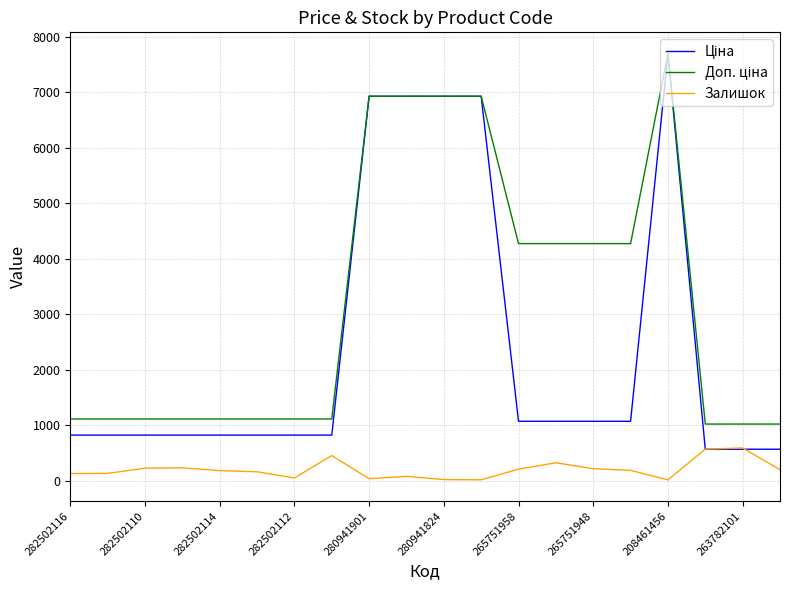

What is the average value of the Ціна series?

2395.2